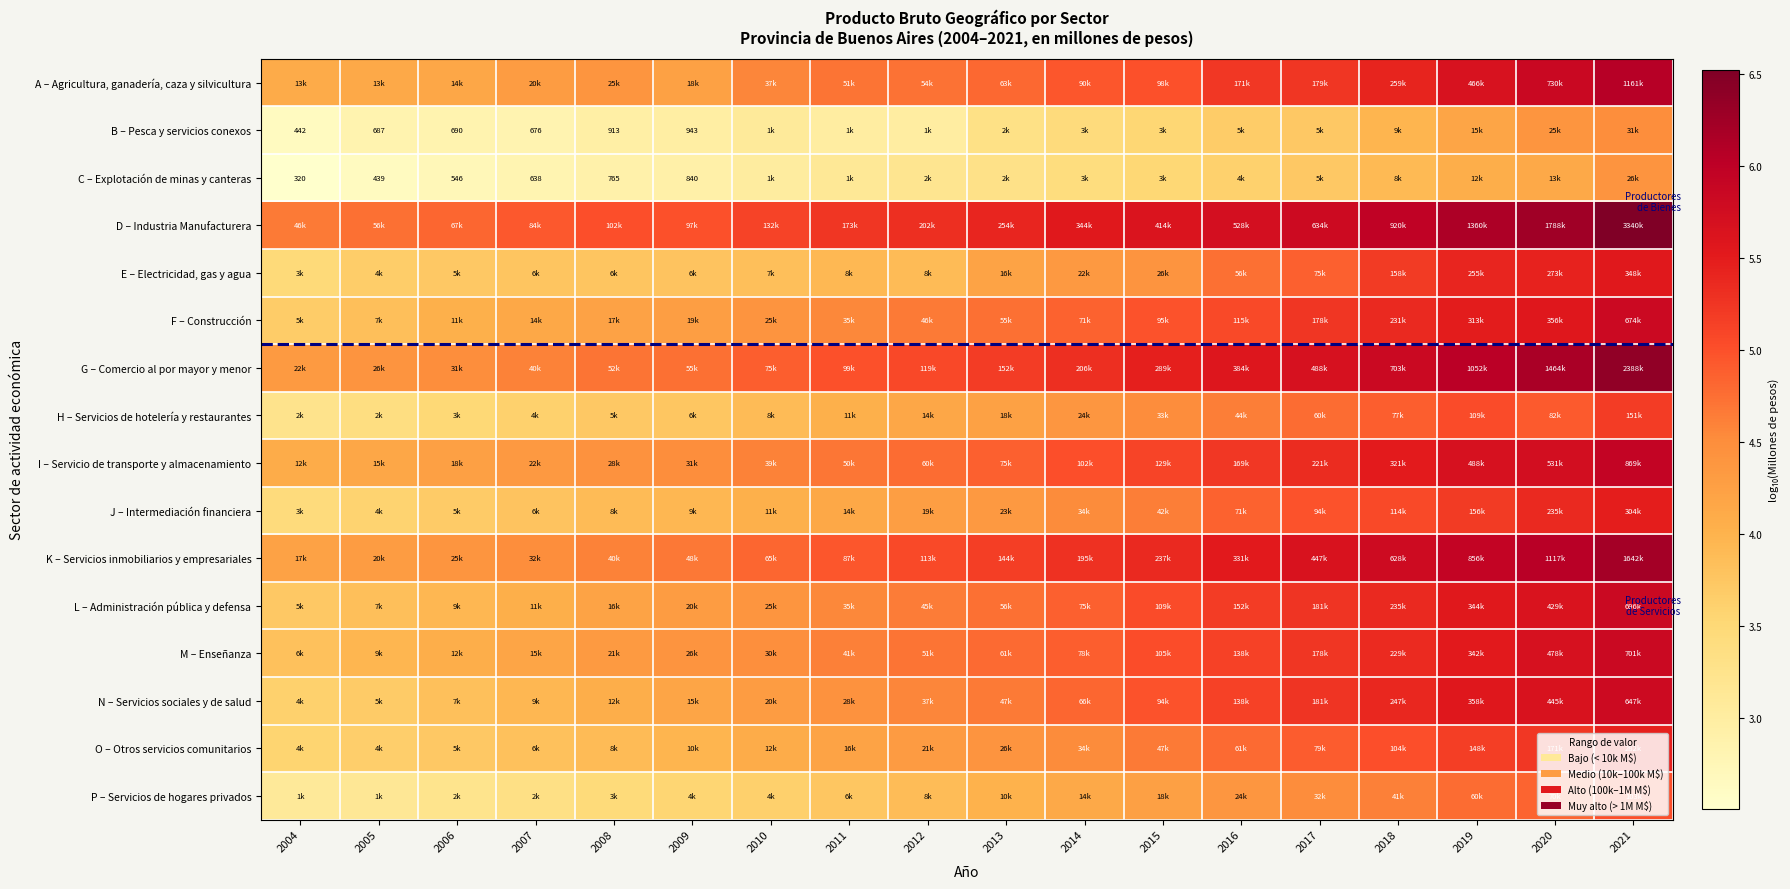

How many categories are shown in the chart?

18